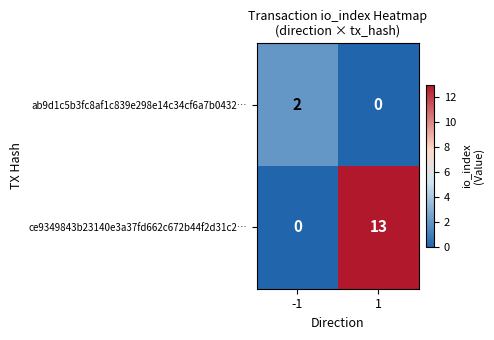

Count the number of data series in this chart.

2